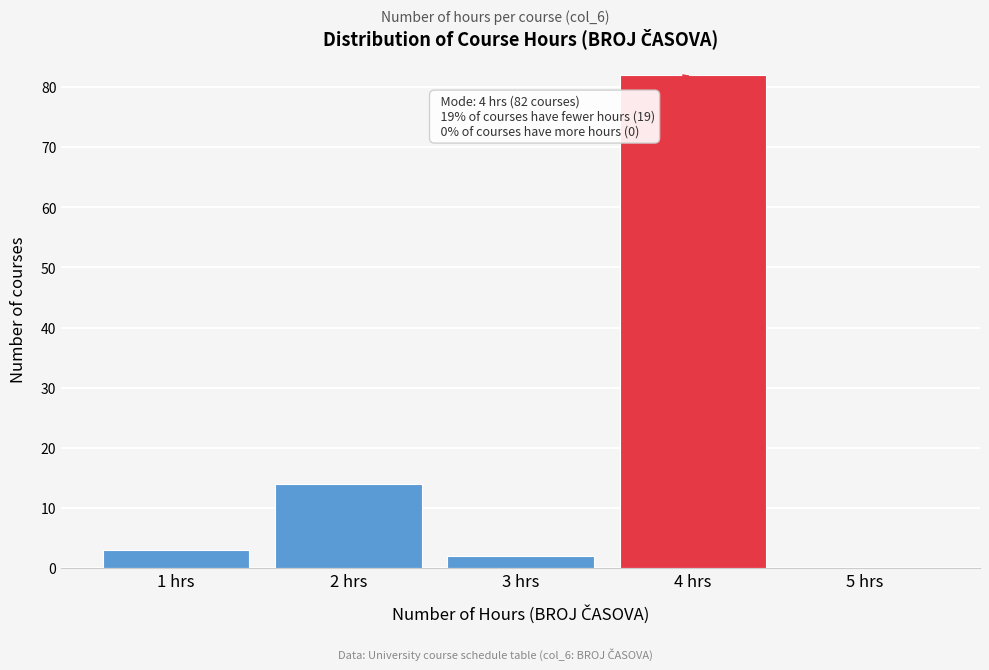

Reading right to left, list all the values displayed in this chart.

5 hrs=0	4 hrs=82	3 hrs=2	2 hrs=14	1 hrs=3